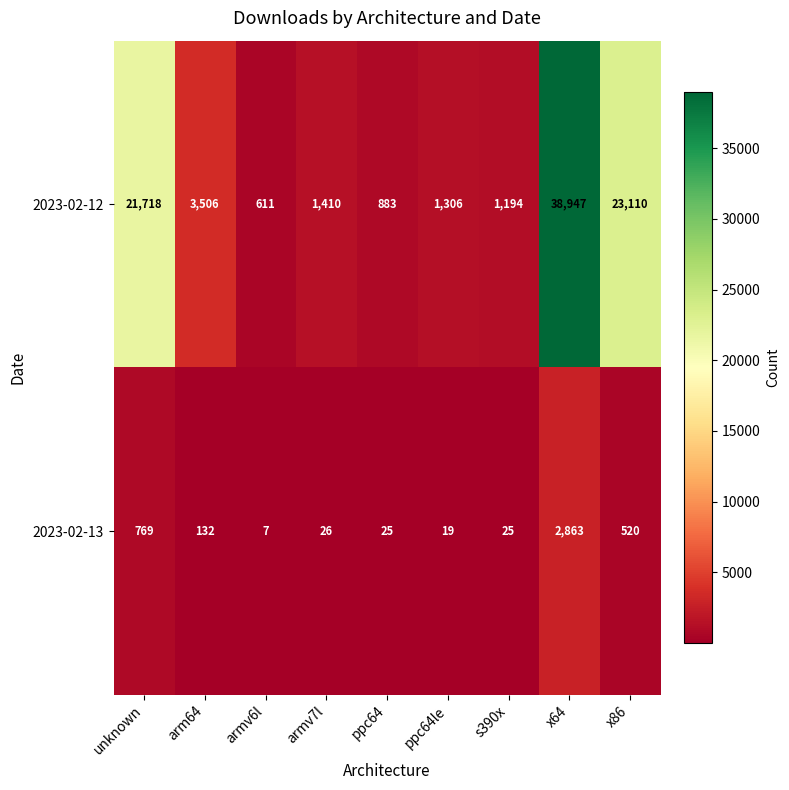

What is the sum of all 2023-02-13 values?

4386